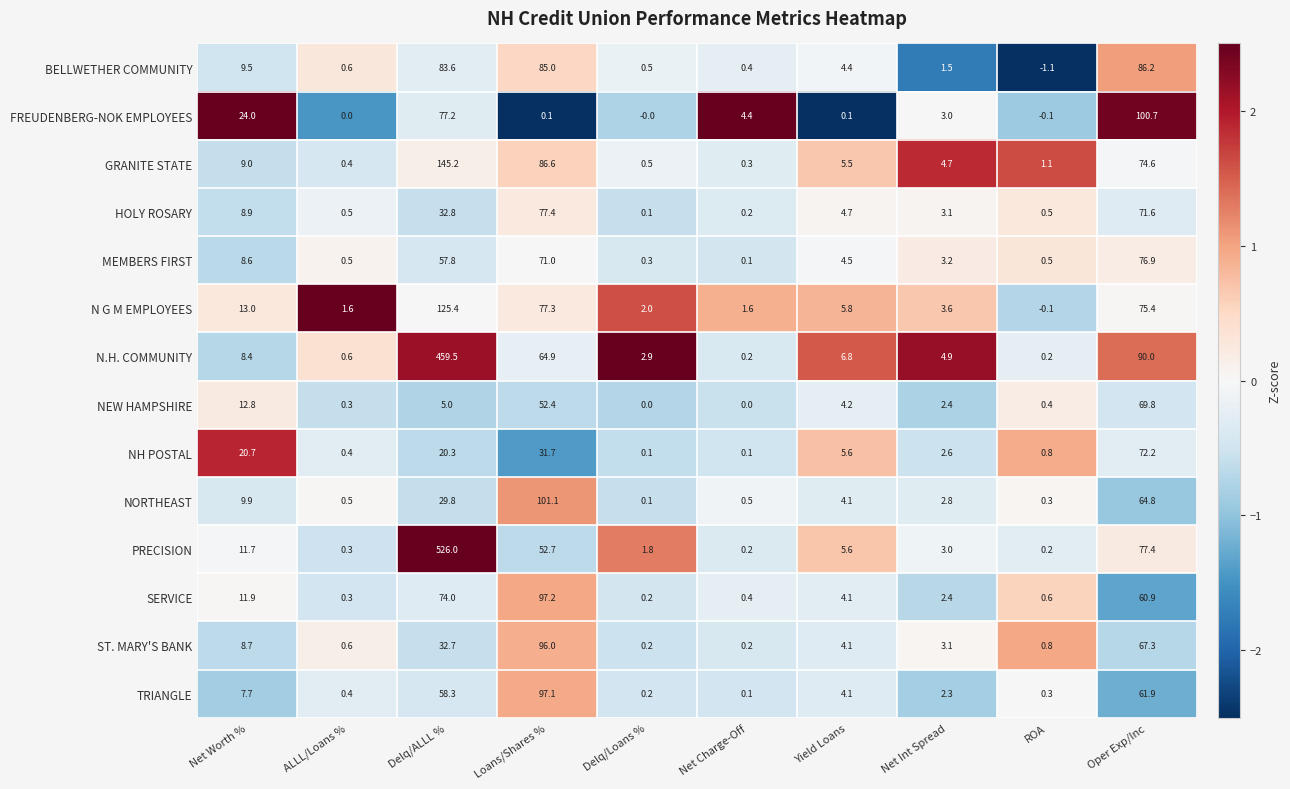

How many values in the PRECISION series exceed 5?

5